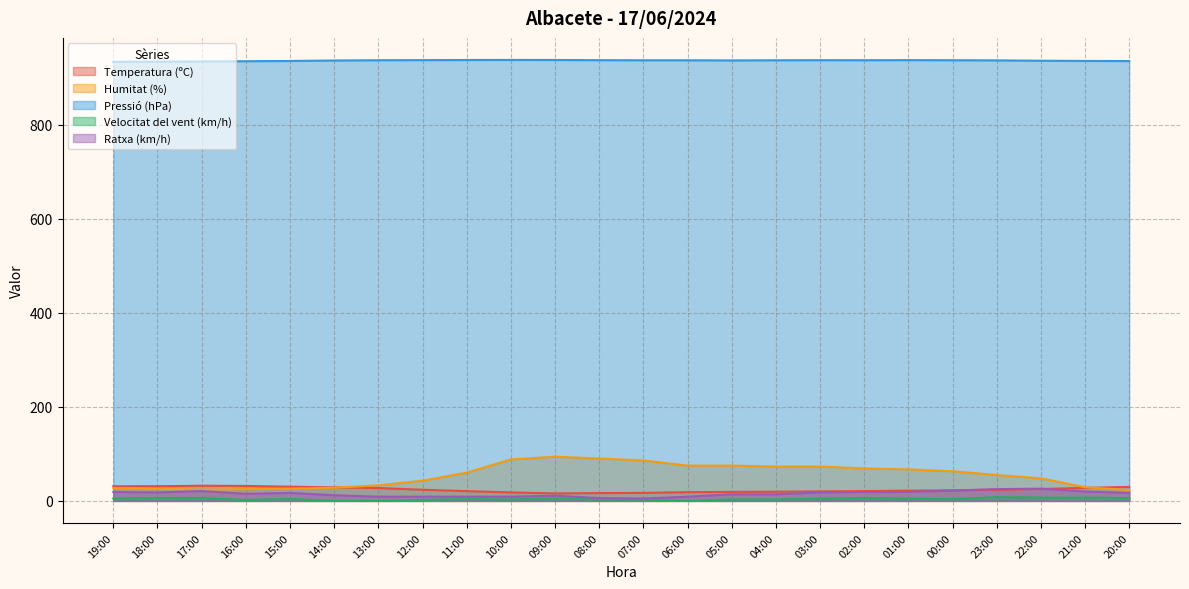

At which label does Velocitat del vent (km/h) first exceed 4?

19:00